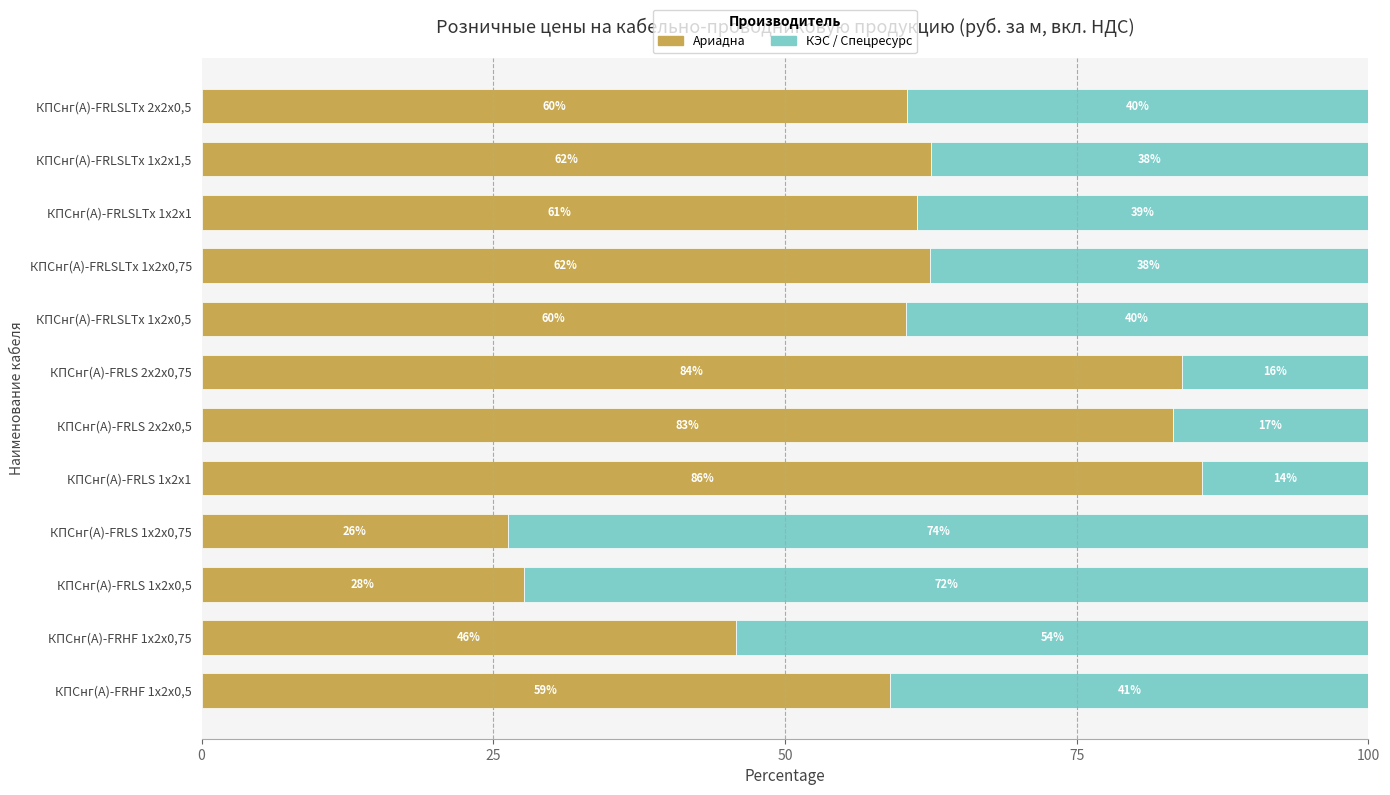

What are all the series names shown in the legend?

Ариадна, КЭС / Спецресурс